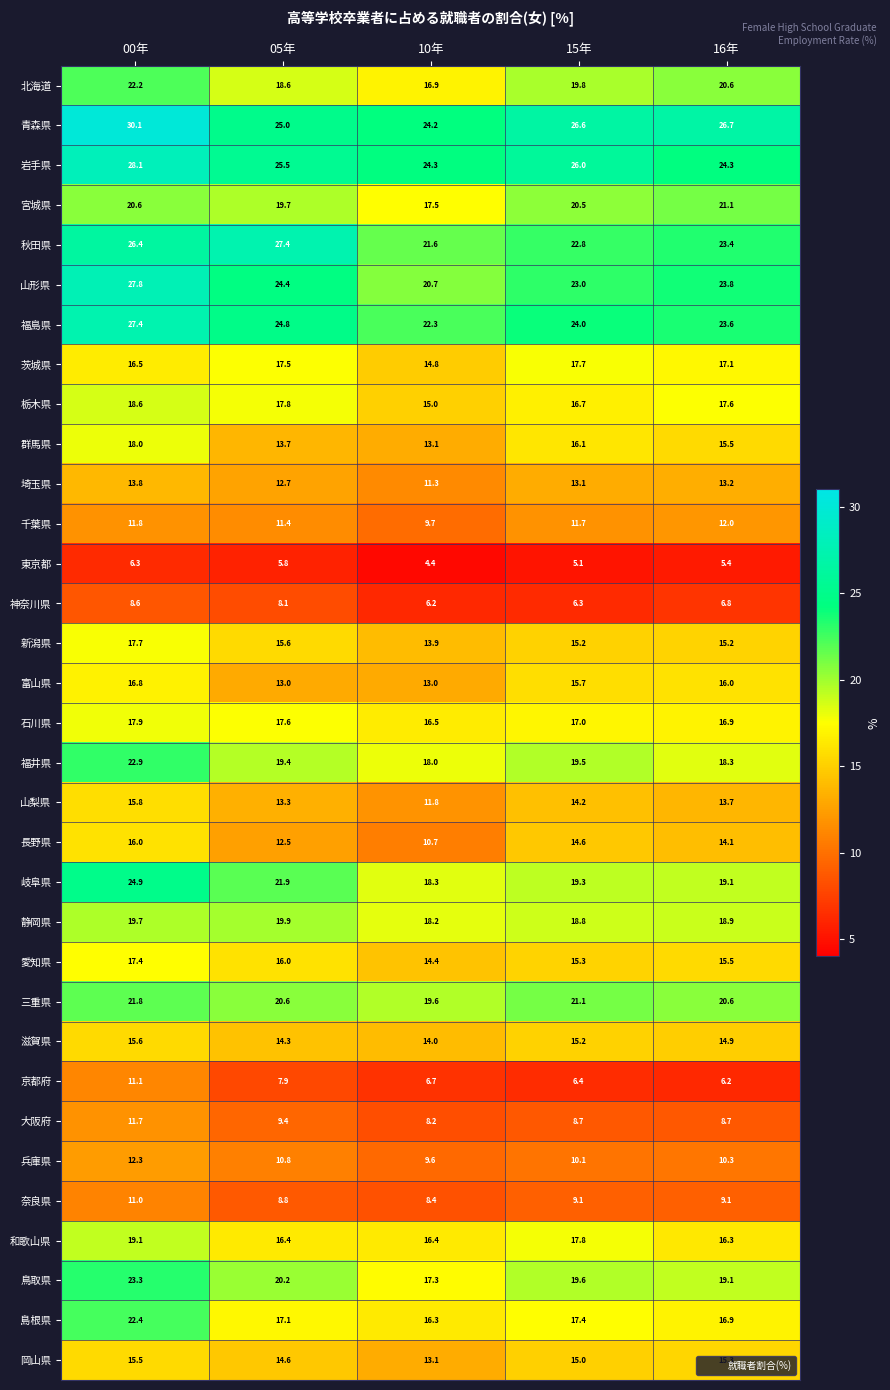

What is the greatest value displayed?

30.1